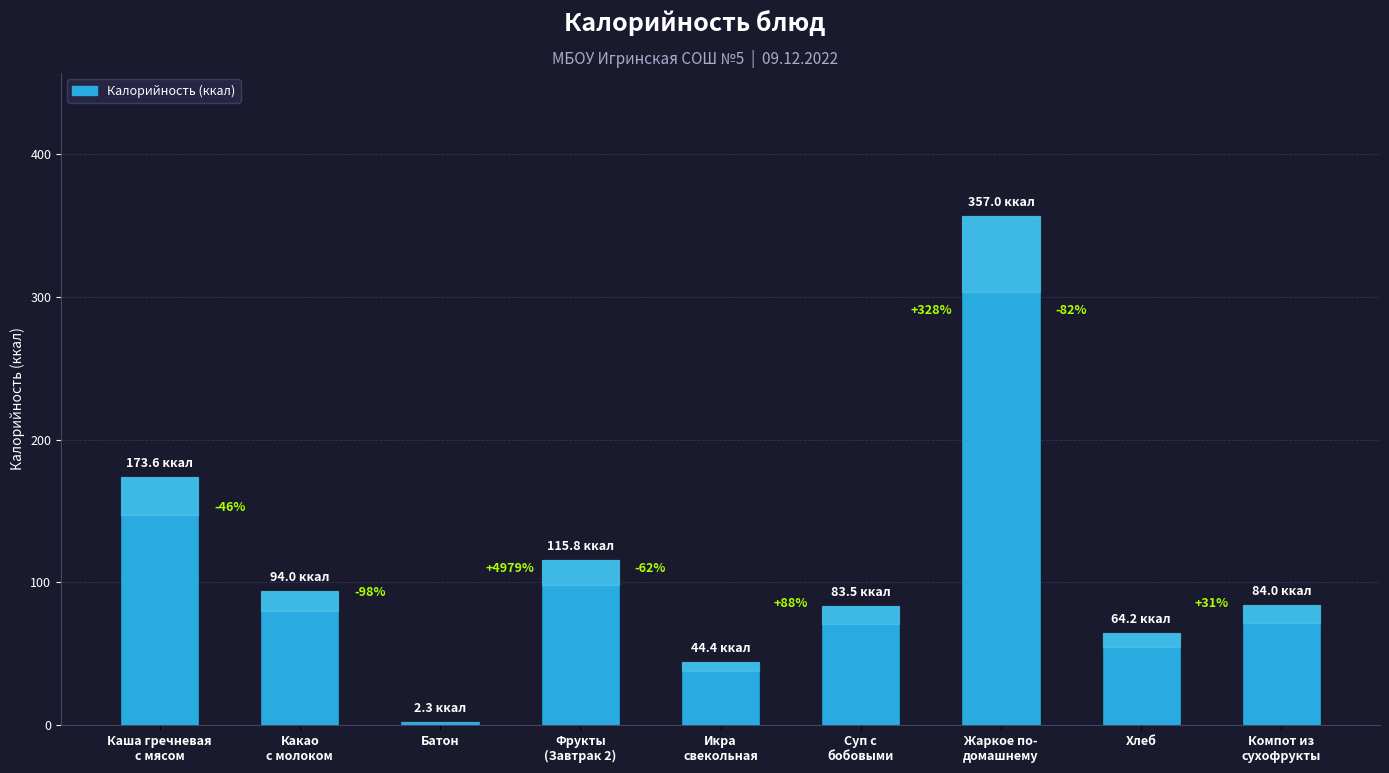

What is the sum of the values at Фрукты
(Завтрак 2) and Икра
свекольная?

160.2